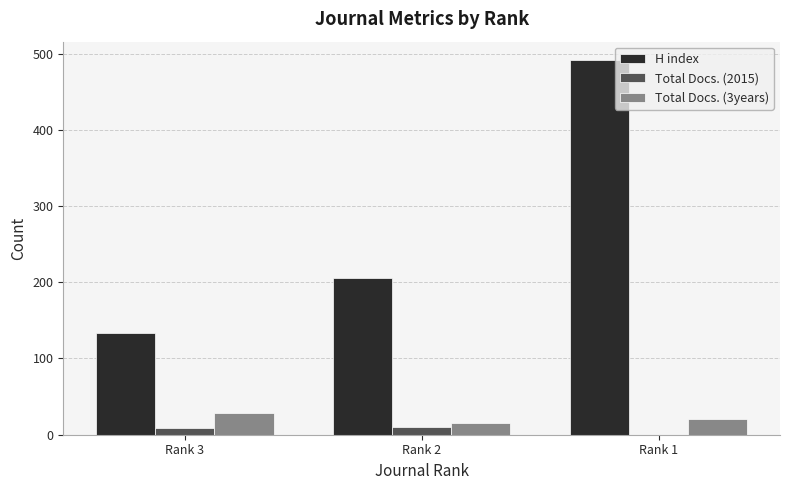

Are the bars grouped side by side (vs. stacked)?

Yes